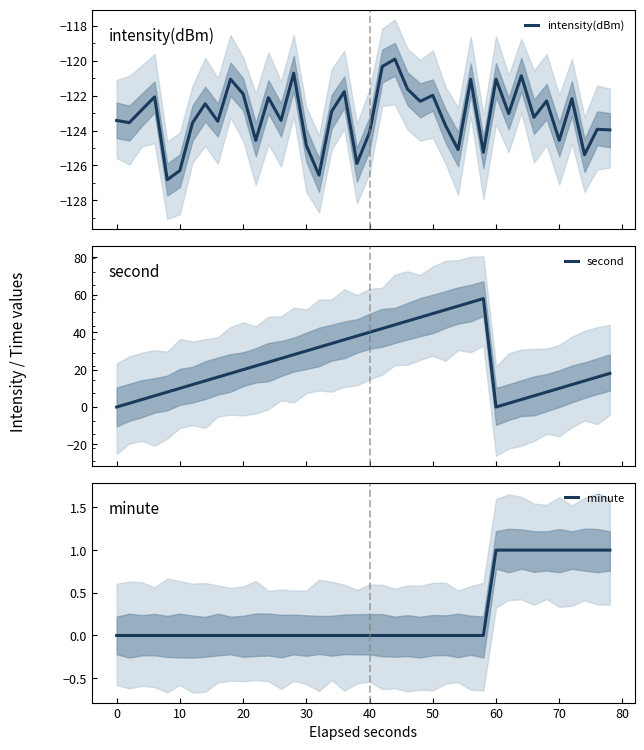

True or false: minute and second cross at least once.

True